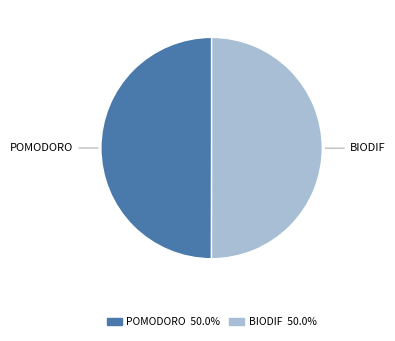

Do BIODIF and POMODORO together represent more than half of the pie?

Yes